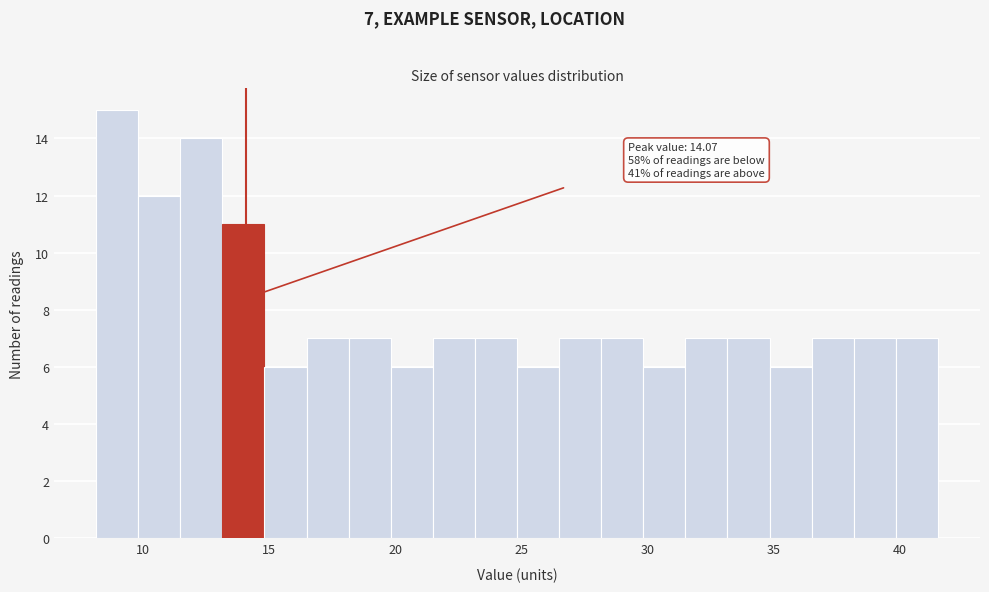

Around what value on the x-axis is the tallest bar? Give the approximate position of its centre, as read against the axis.

9.0